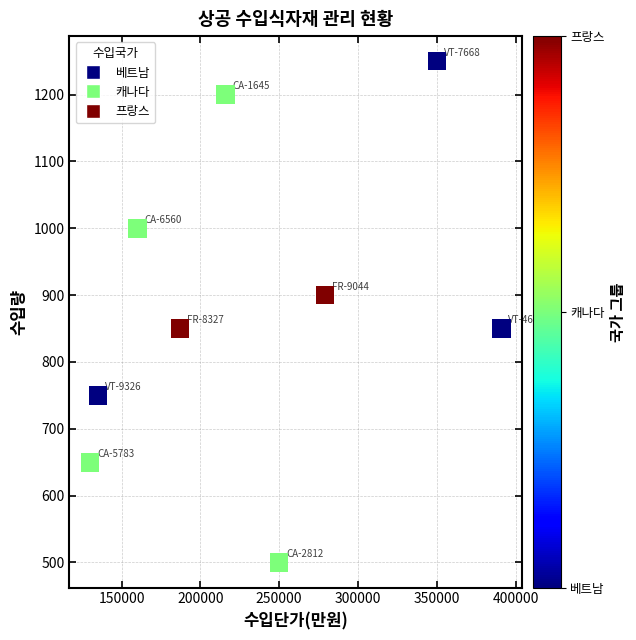

What is the average Y value?

883